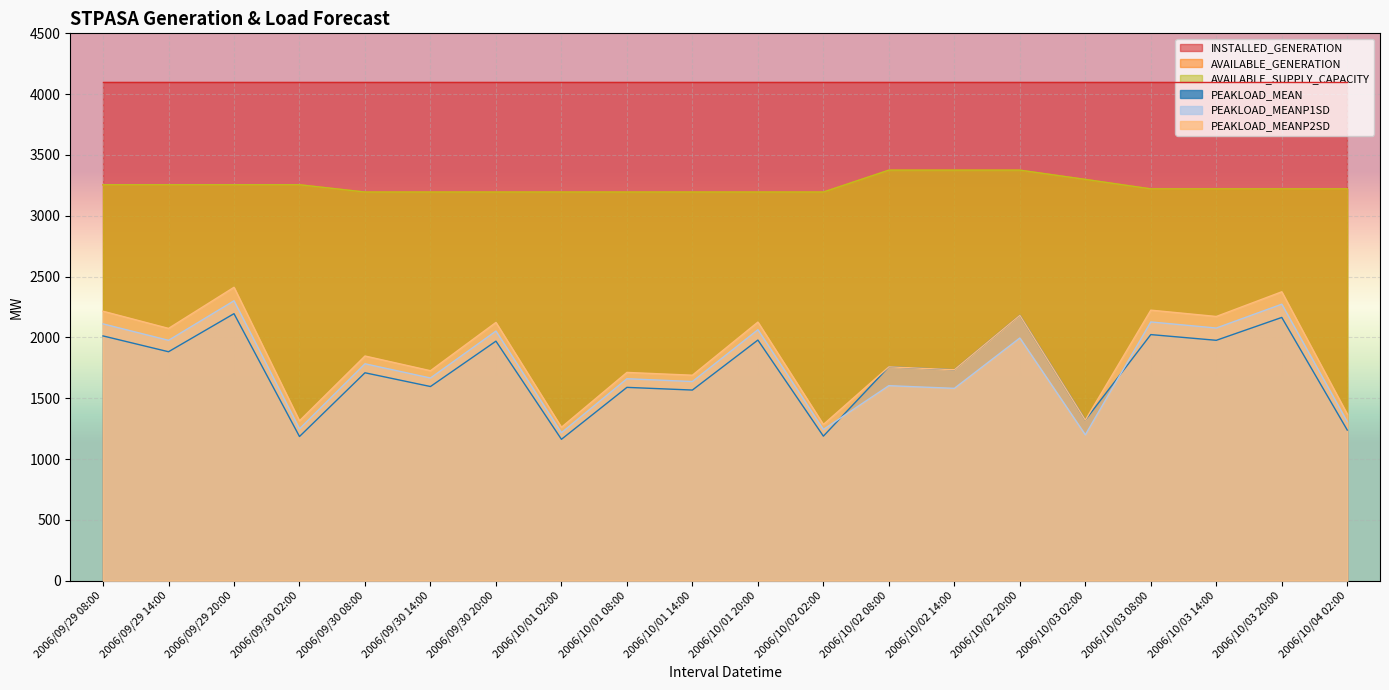

What is the difference between the second highest and second lowest values in the PEAKLOAD_MEANP2SD series?

1091